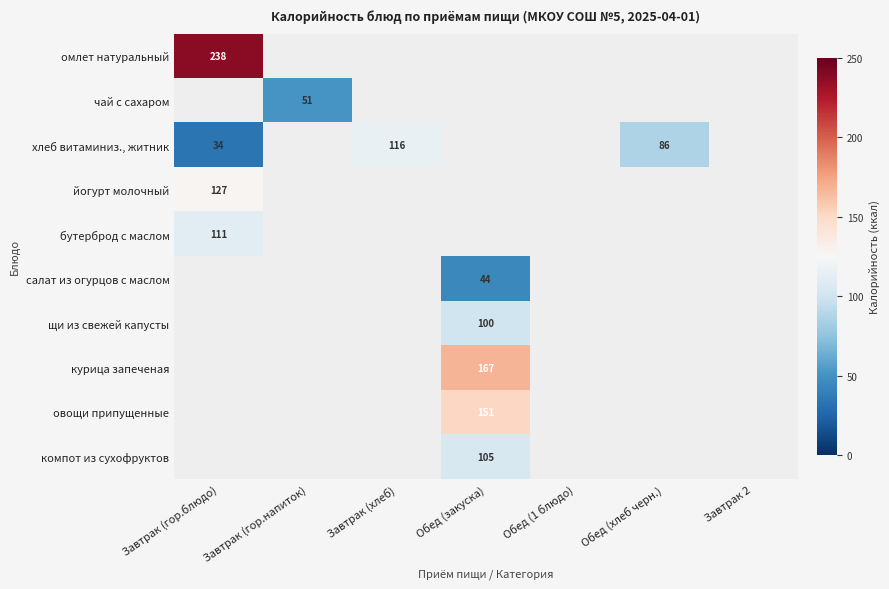

How many positive values does the овощи припущенные series have?

1